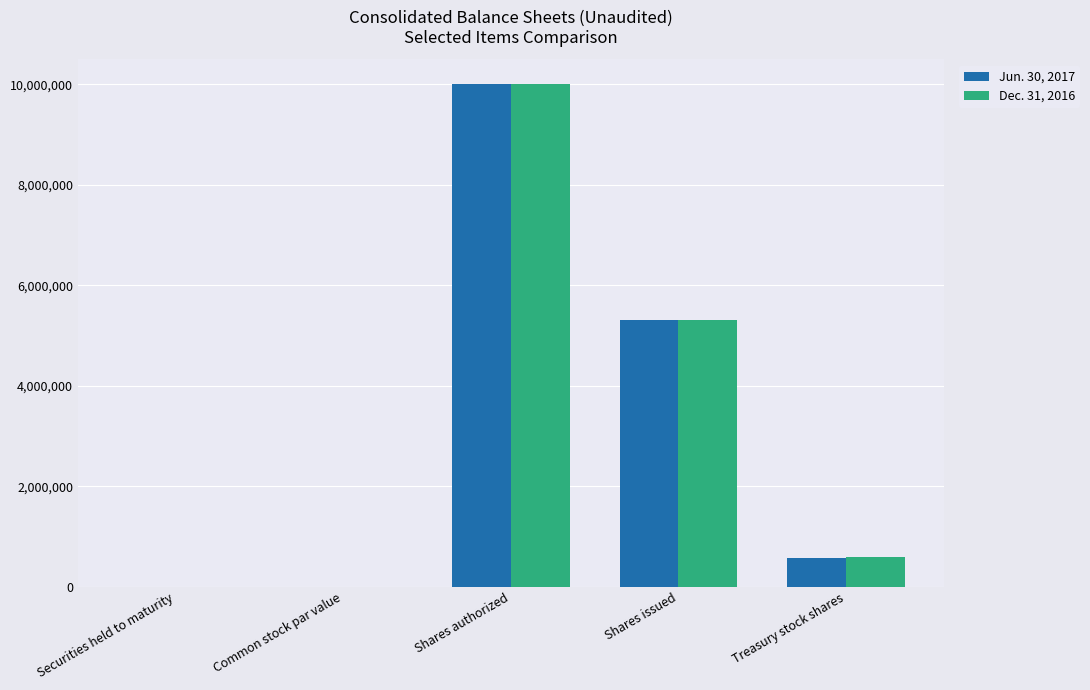

Is it true that Dec. 31, 2016 equals 8692800.6 at Shares issued?

False